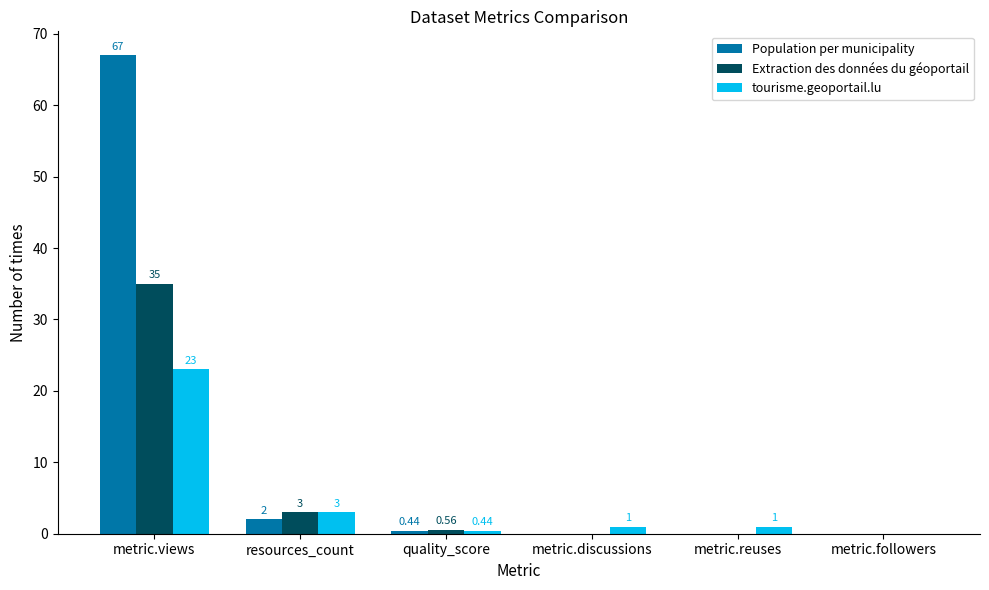

Which category has the highest value in the Extraction des données du géoportail series?

metric.views